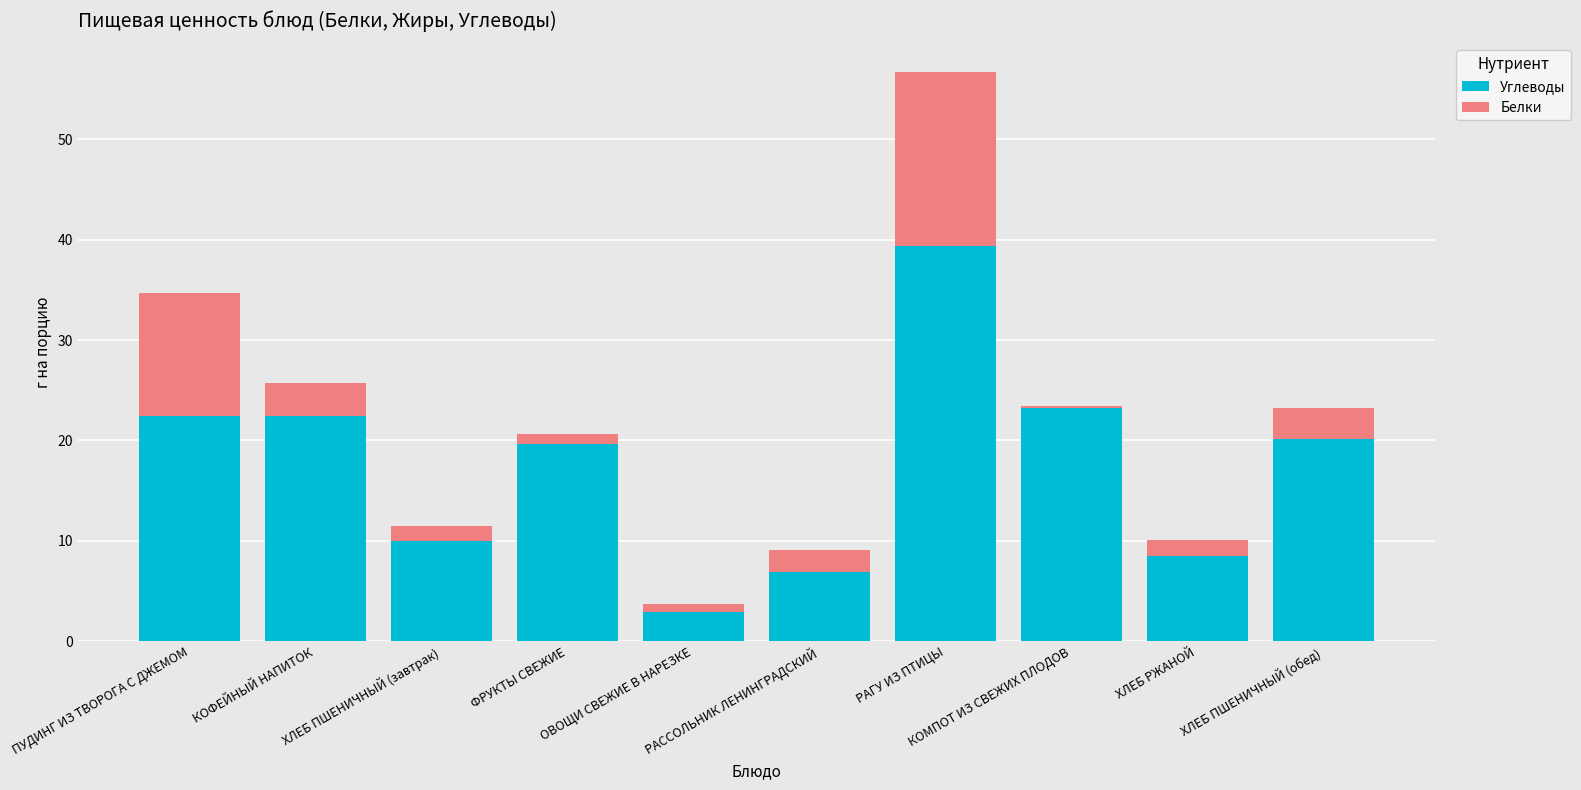

At which label does Углеводы first exceed 20?

ПУДИНГ ИЗ ТВОРОГА С ДЖЕМОМ